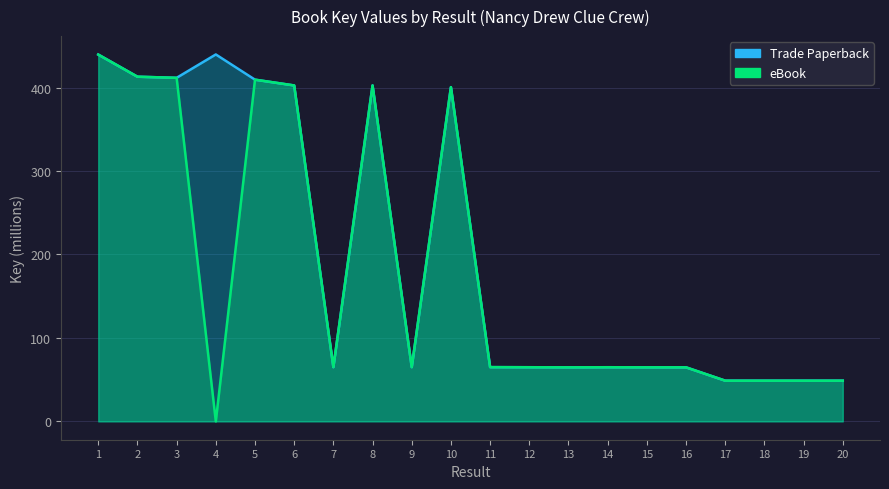

Does the chart display data point markers on the line(s)?

No